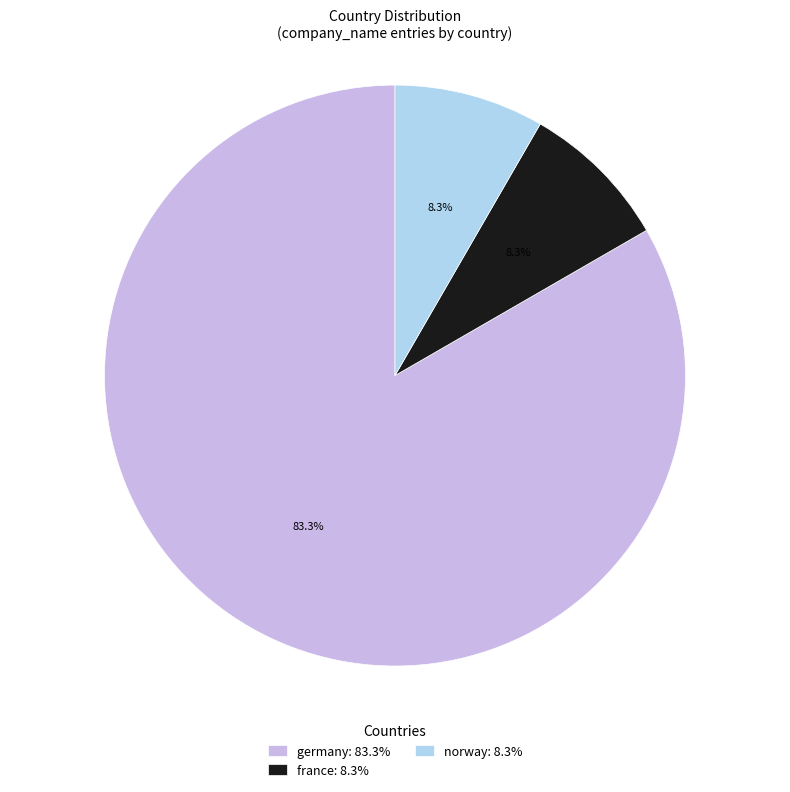

Count the number of slices in the pie.

3